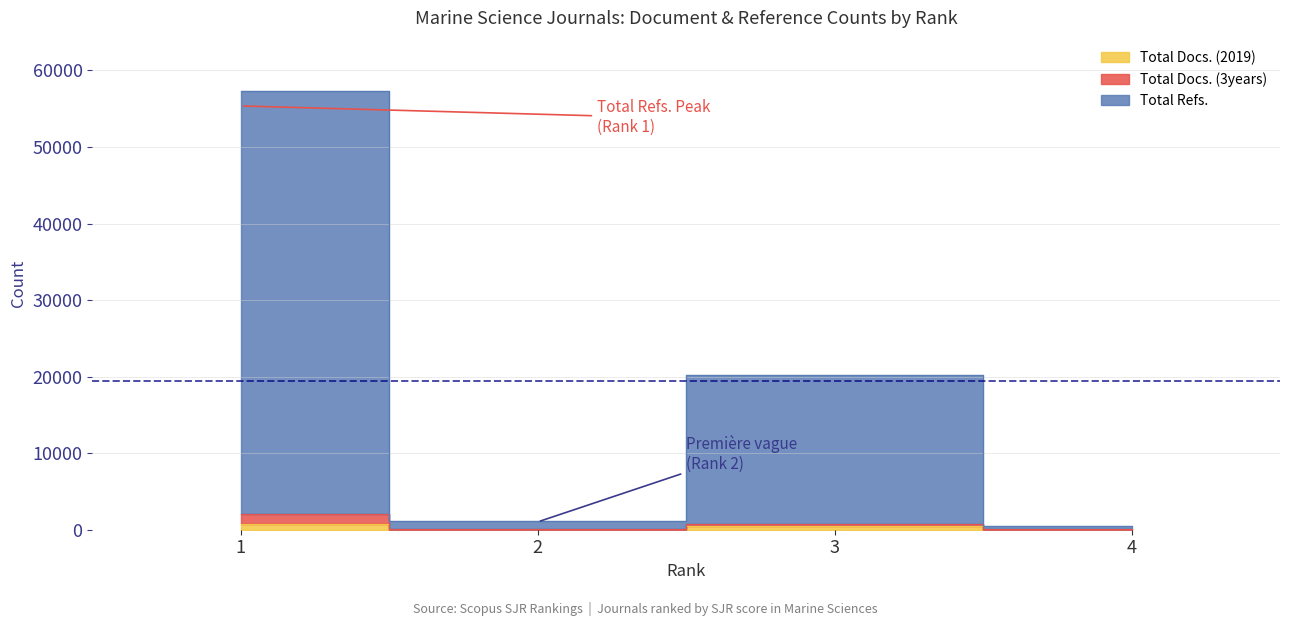

Which category has the lowest value across all series?

4